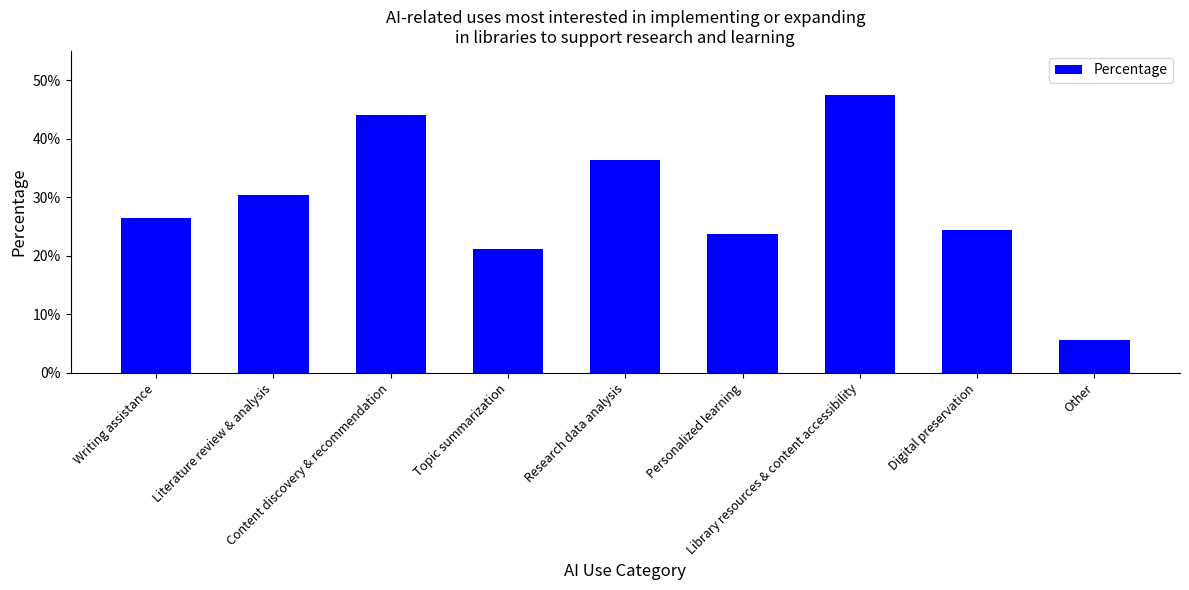

What is the sum of all values?

2.6